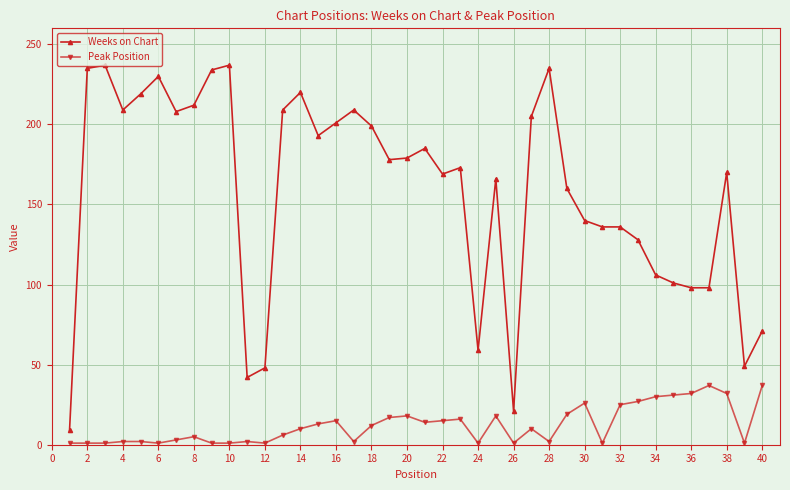

Which series has the largest total across all categories?

Weeks on Chart